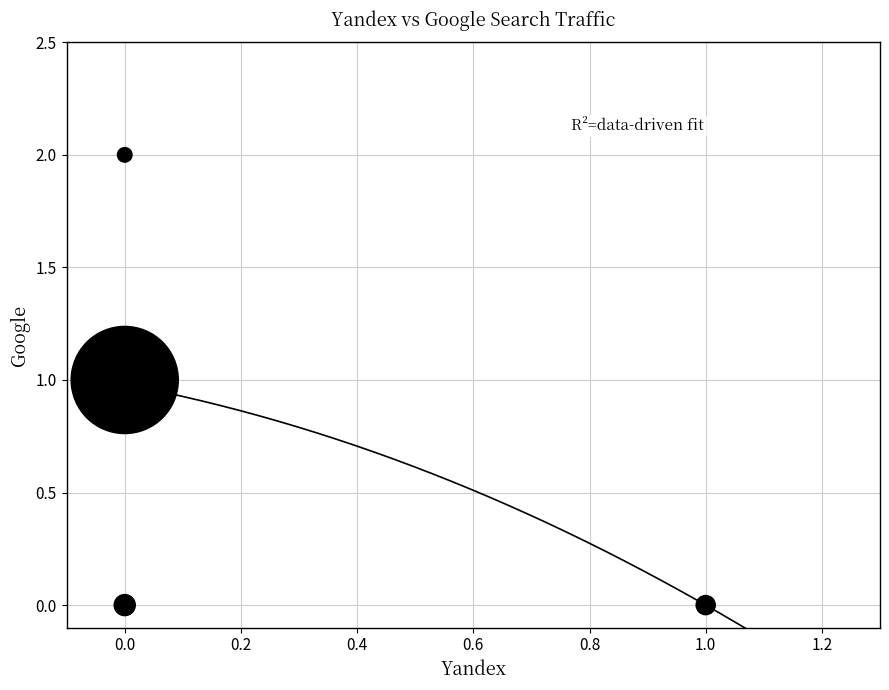

List the coordinates of all points as (Y, X) pairs, reading left to right.

(1, 0)  (0, 0)  (2, 0)  (0, 1)